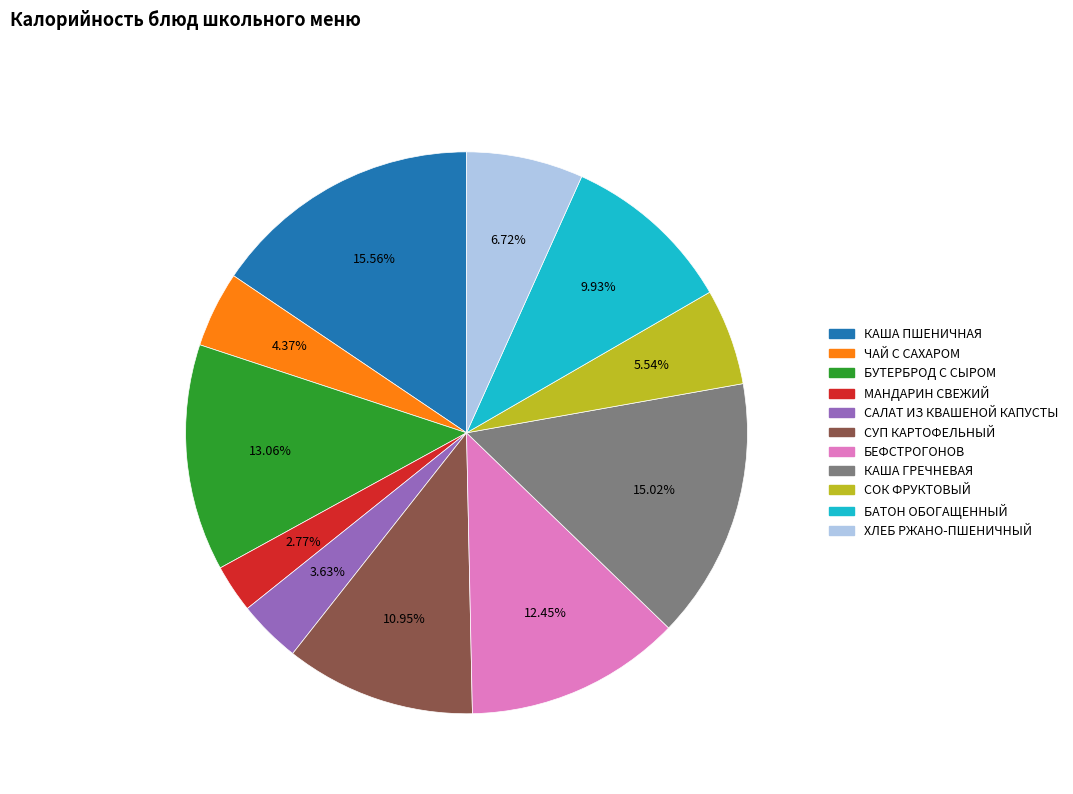

To the nearest percent, what is the difference between the largest and smallest slice percentages?

13%